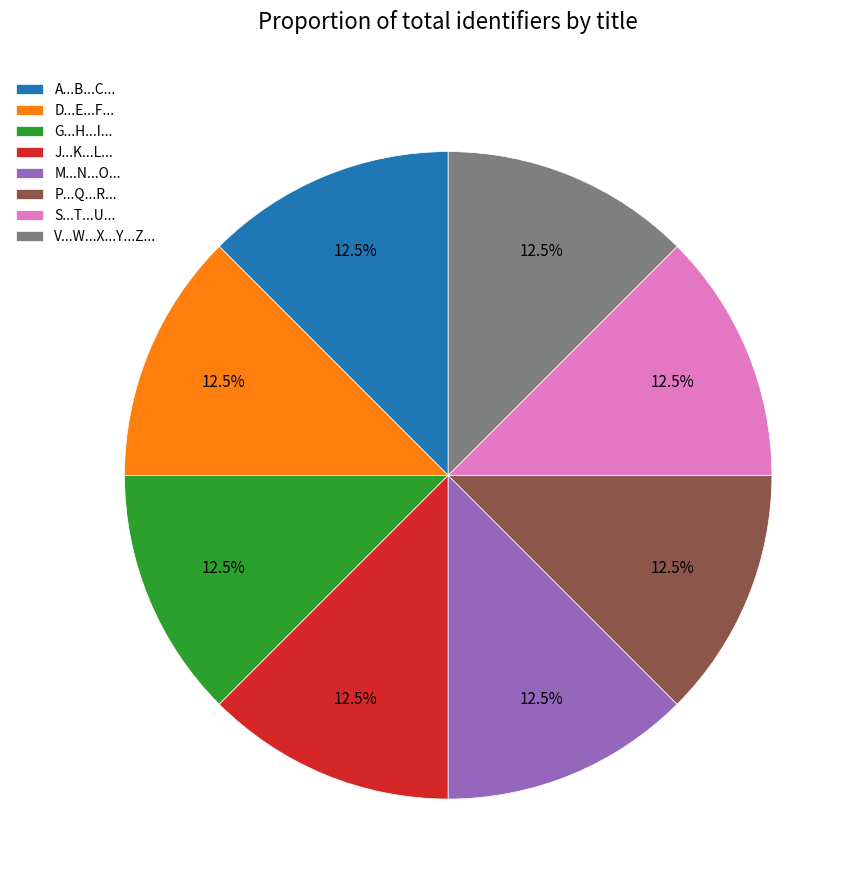

How many segments does this pie chart have?

8